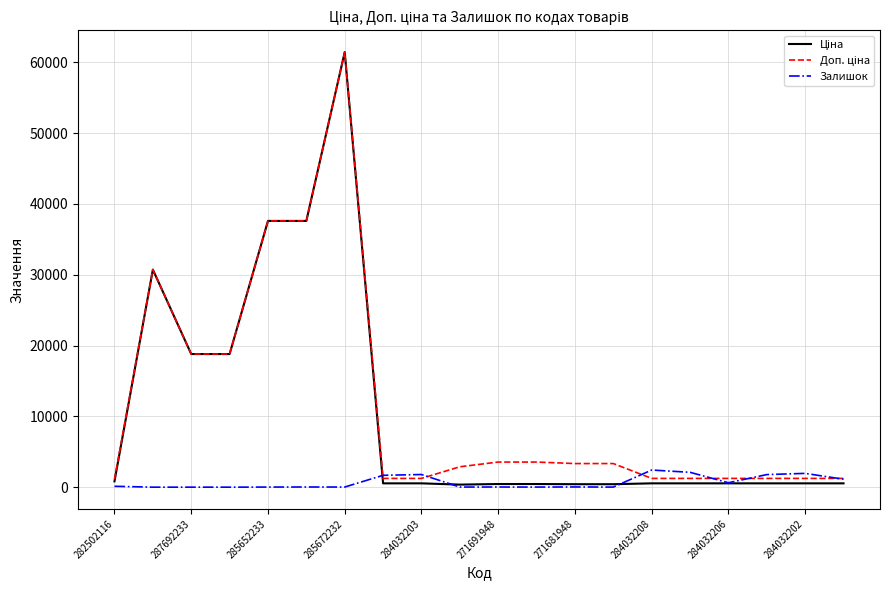

At how many categories does at least one series exceed 58544?

1